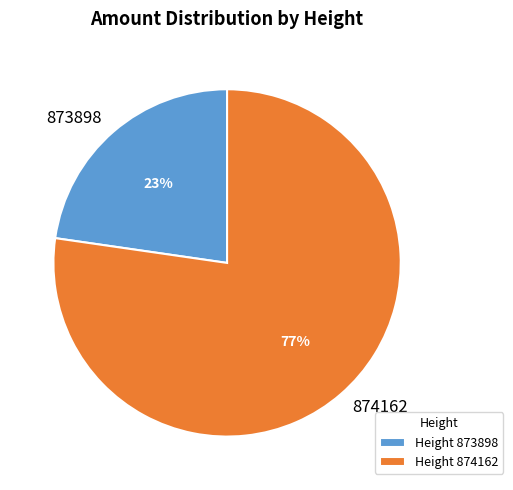

Which category has the smallest portion of the pie?

873898